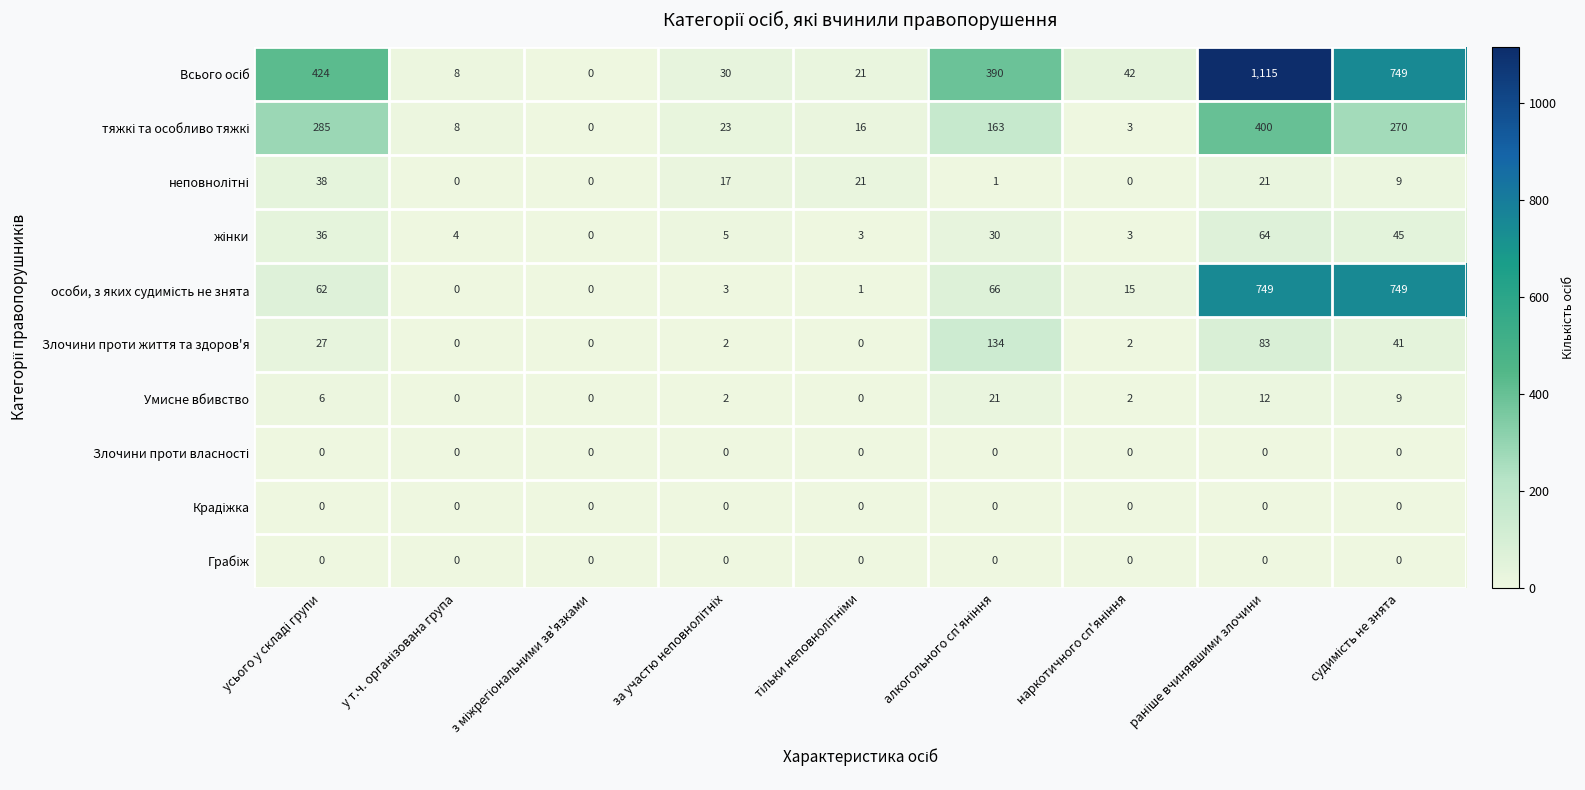

Count the number of data series in this chart.

10